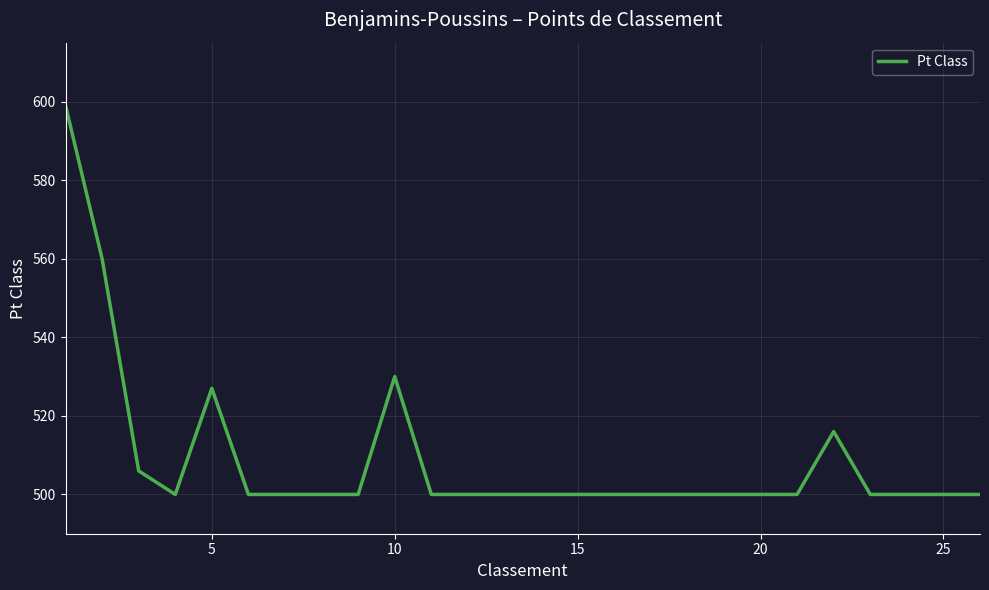

What is the difference between the maximum and minimum values?

99